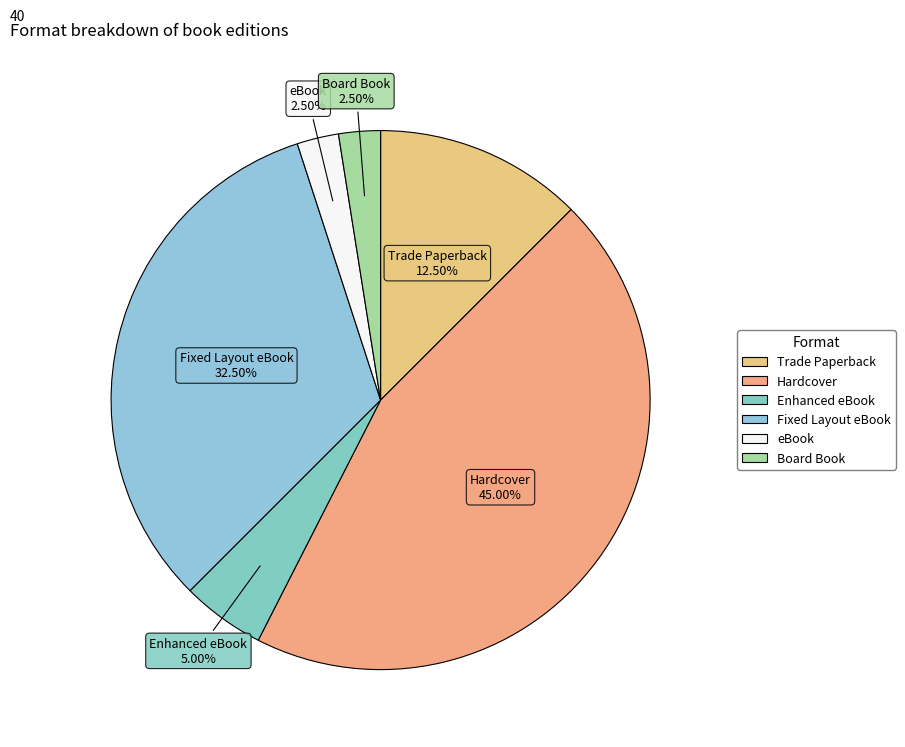

Does eBook represent more than half of the total?

No